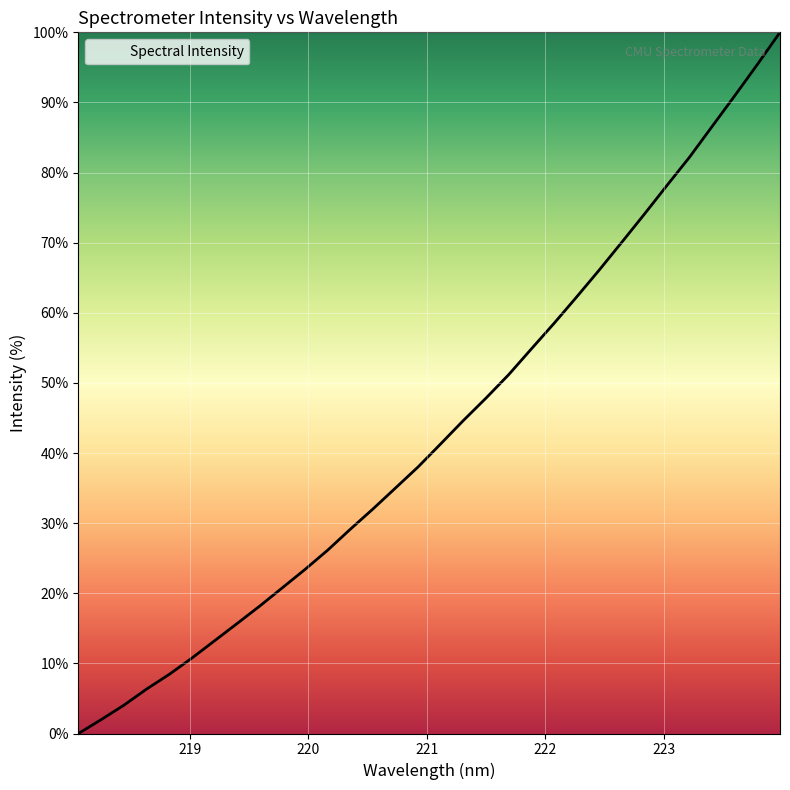

What is the difference between the maximum and minimum values?

100.0